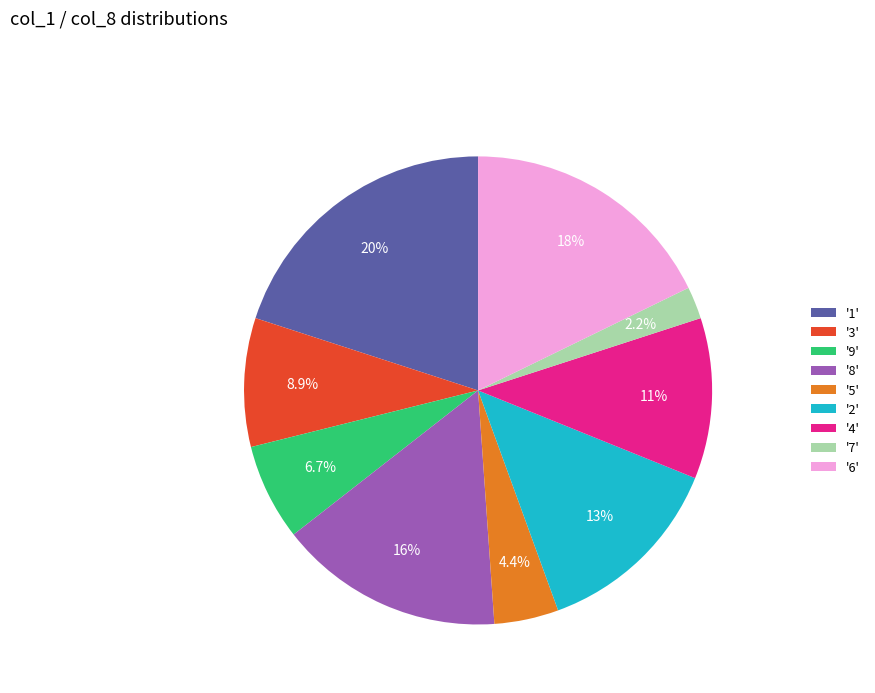

What is the ratio of the value at '6' to the value at '3'?

2.0